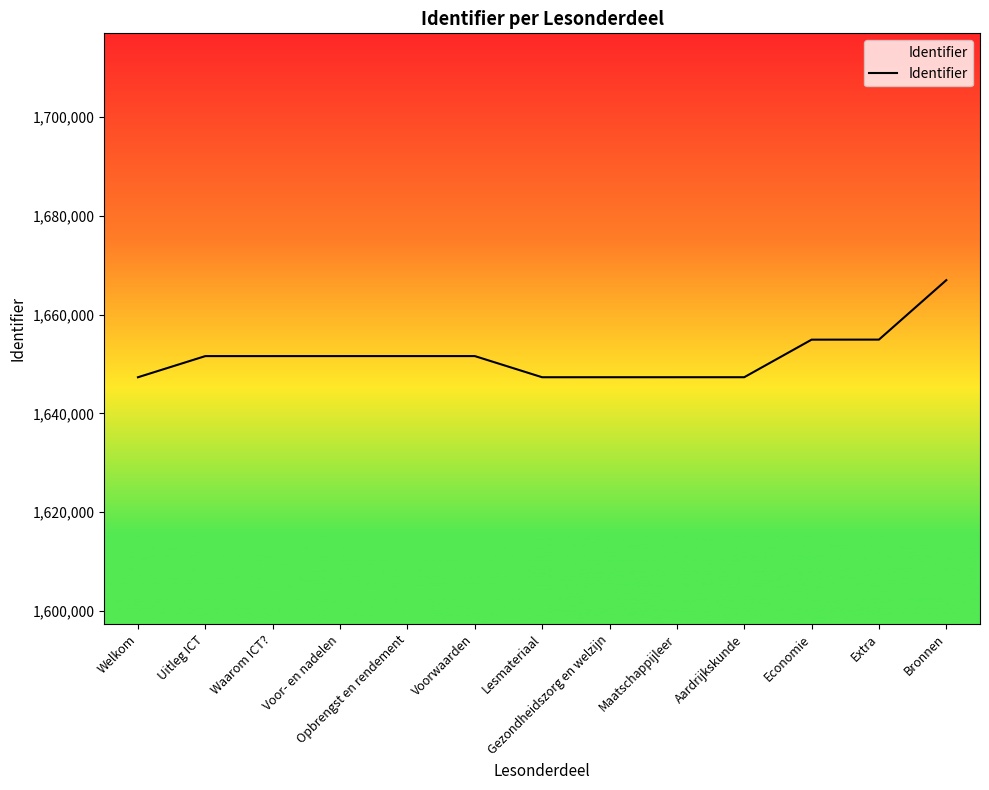

Does the chart have visible grid lines?

No